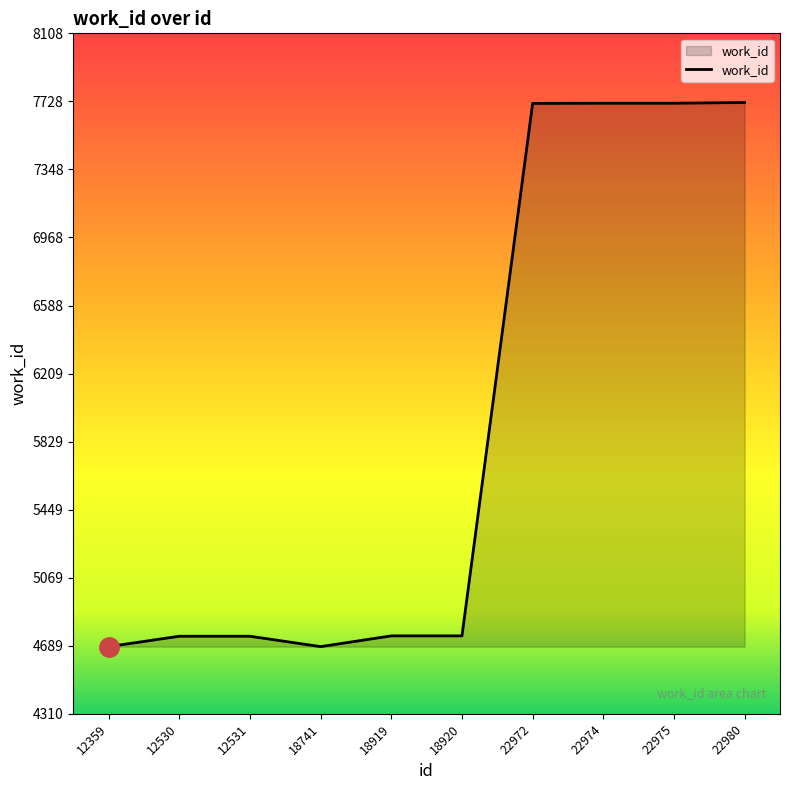

Approximately how many times larger is the value at 12530 compared to 12531?

1.0